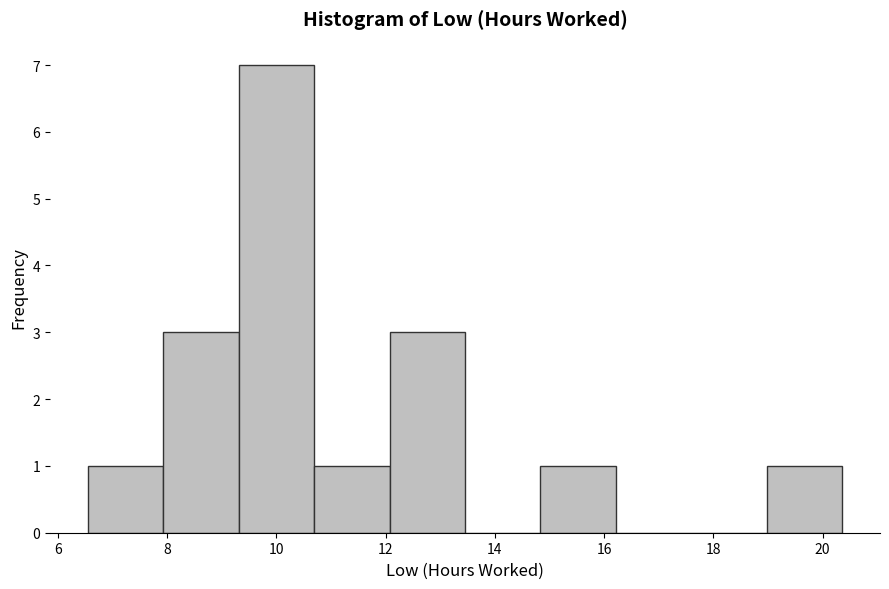

Reading left to right, list every bar in this chart as the range it spans on the x-axis followed by its height. Neither the bar edges nor the heights are printed on the chart, so give them approximately, as read against the axes.

6.6 to 8.0: 1
8.0 to 9.4: 3
9.4 to 10.6: 7
10.6 to 12.0: 1
12.0 to 13.4: 3
13.4 to 14.8: 0
14.8 to 16.2: 1
16.2 to 17.6: 0
17.6 to 19.0: 0
19.0 to 20.4: 1